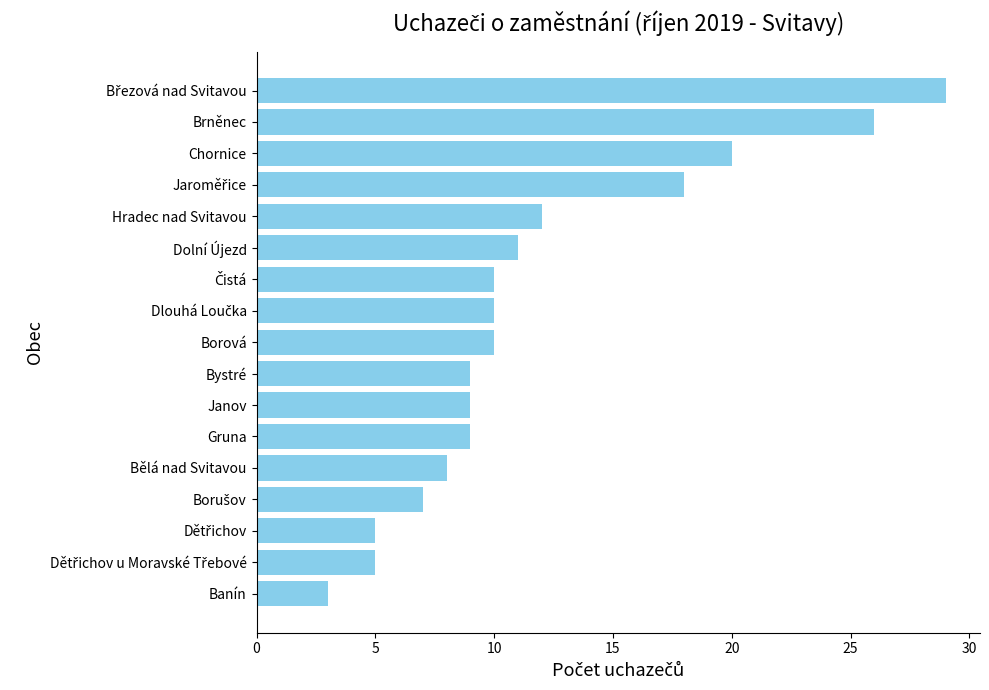

How many bars are there in total?

17